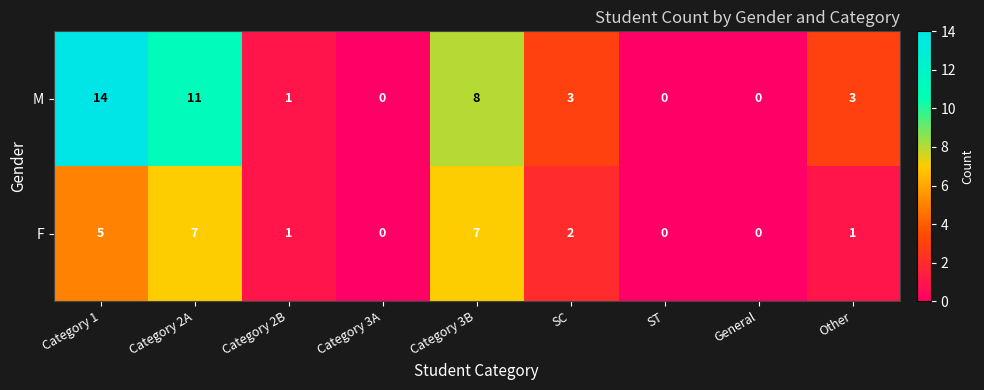

What is the total value across all series at Category 3B?

15